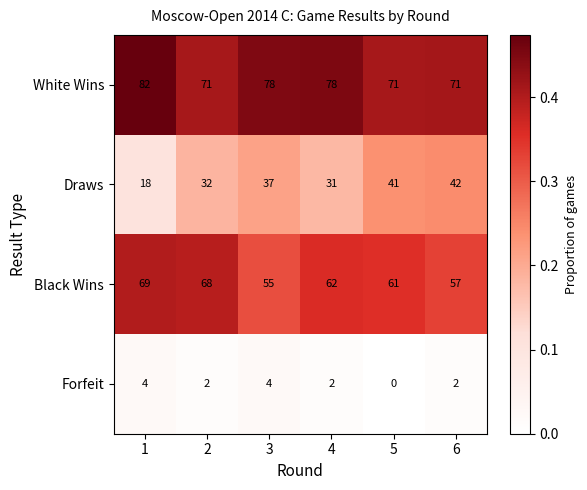

Reading left to right, what are all the values shown in this chart?

White Wins: 1=82	2=71	3=78	4=78	5=71	6=71
Draws: 1=18	2=32	3=37	4=31	5=41	6=42
Black Wins: 1=69	2=68	3=55	4=62	5=61	6=57
Forfeit: 1=4	2=2	3=4	4=2	5=0	6=2